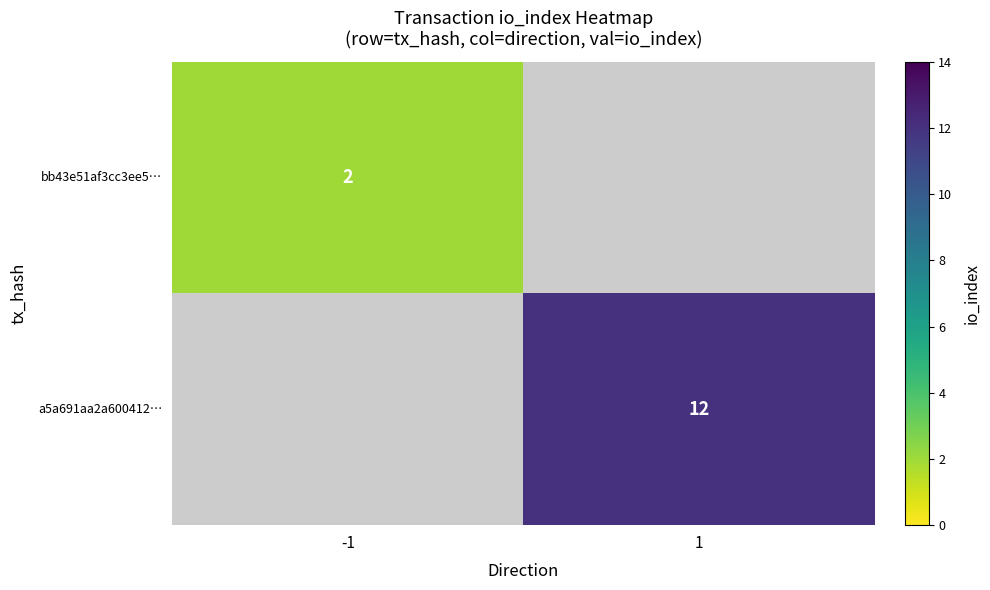

The value of bb43e51af3cc3ee5… at -1 is 2. True or false?

True